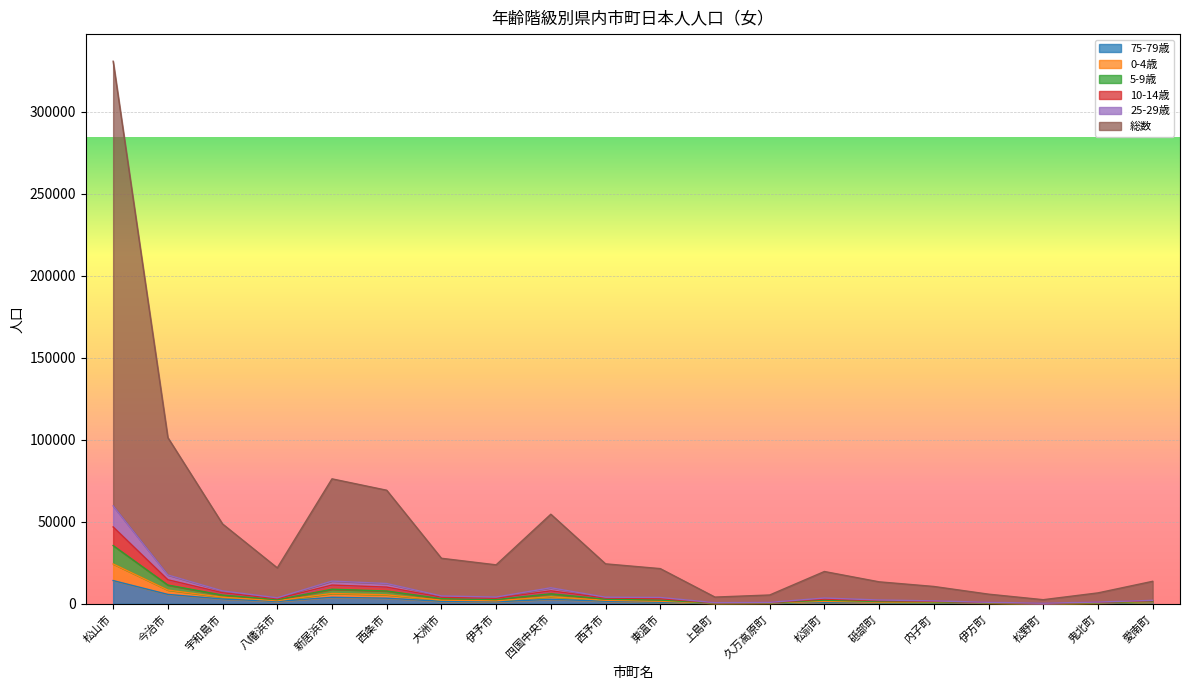

Where is 75-79歳 nearest to the value 7157?

今治市